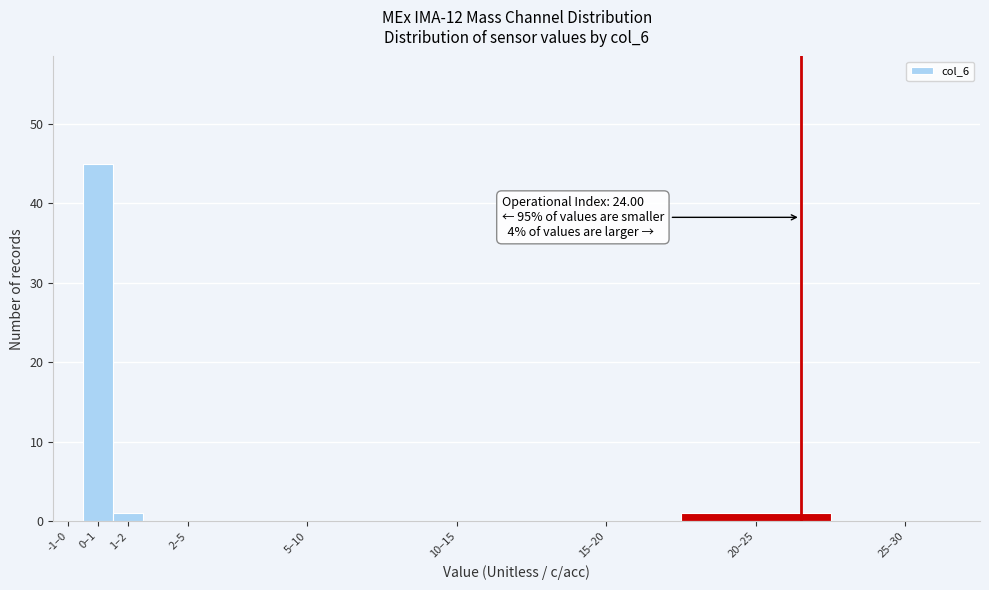

Reading left to right, what are all the values shown in this chart?

-1–0=0	0–1=45	1–2=1	2–5=0	5–10=0	10–15=0	15–20=0	20–25=1	25–30=0